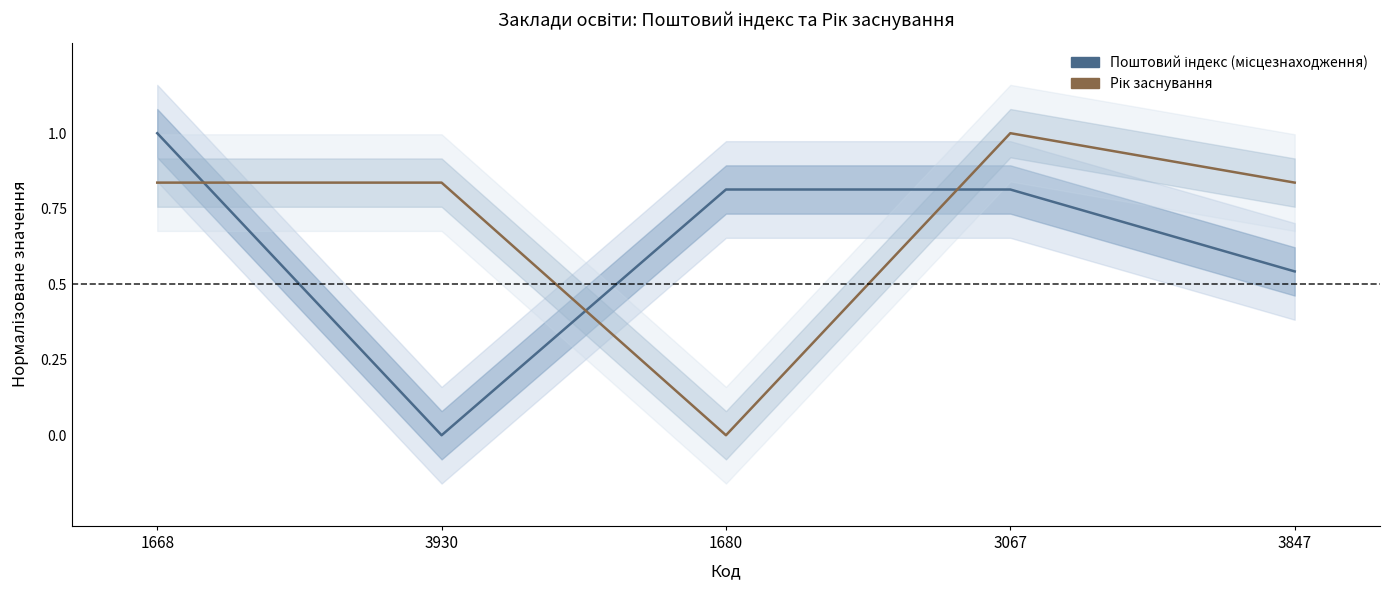

What is the difference between the highest and lowest values at 1680?

0.8